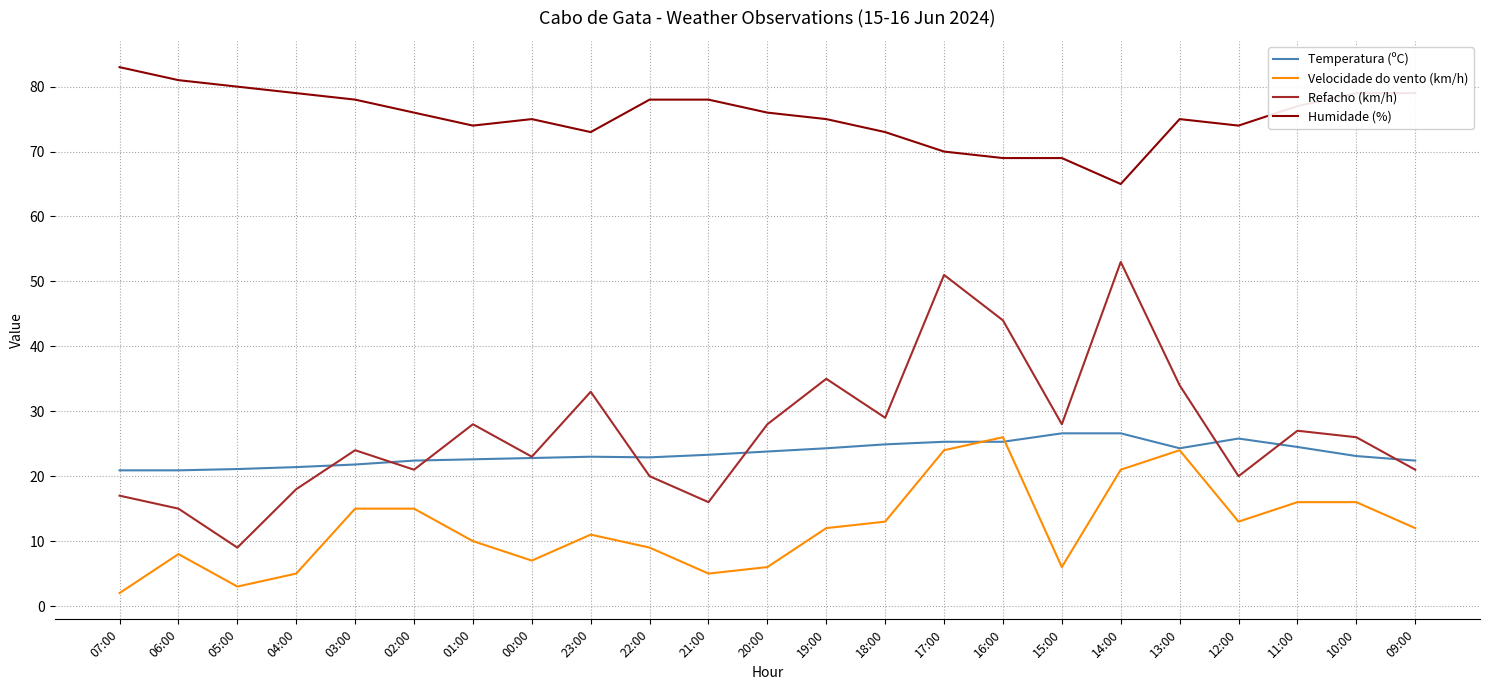

What is the greatest value displayed?

83.0